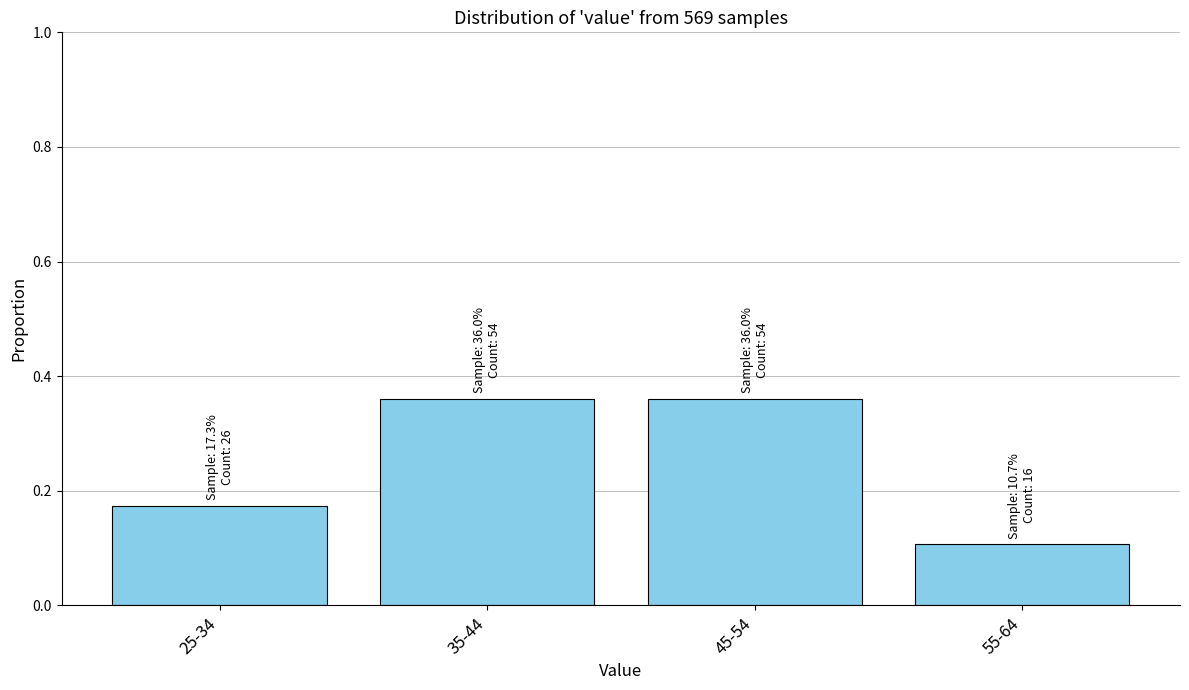

How many values are between 0 and 1?

4